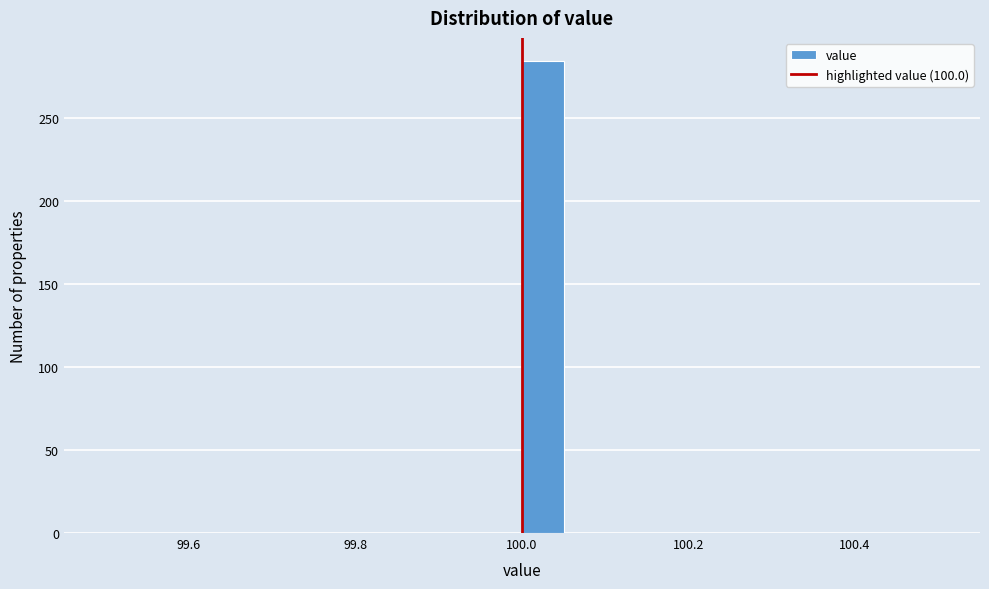

Read against the x-axis, roughly where is the centre of the tallest bar?

100.02